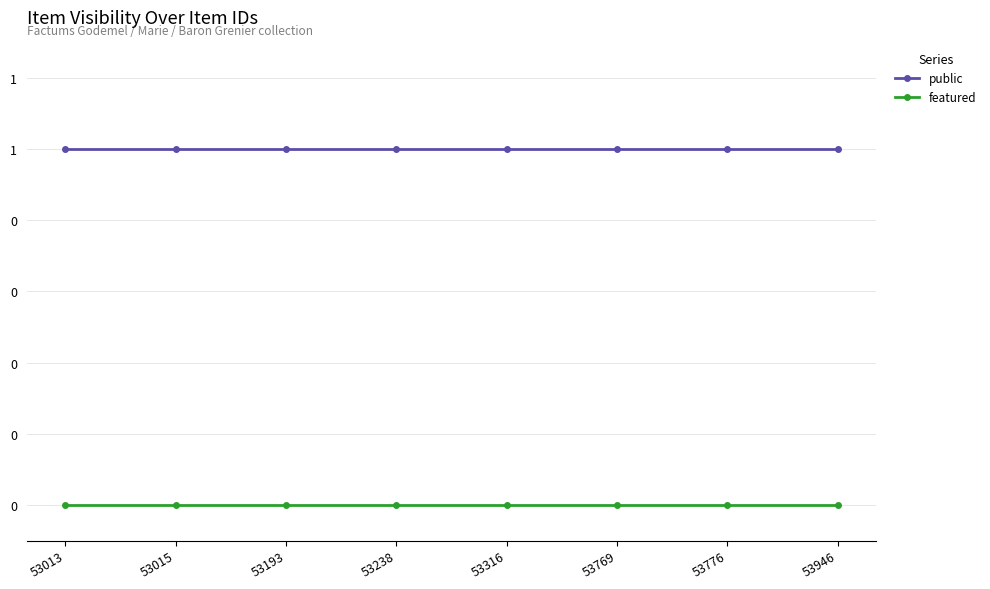

What are all the series names shown in the legend?

public, featured